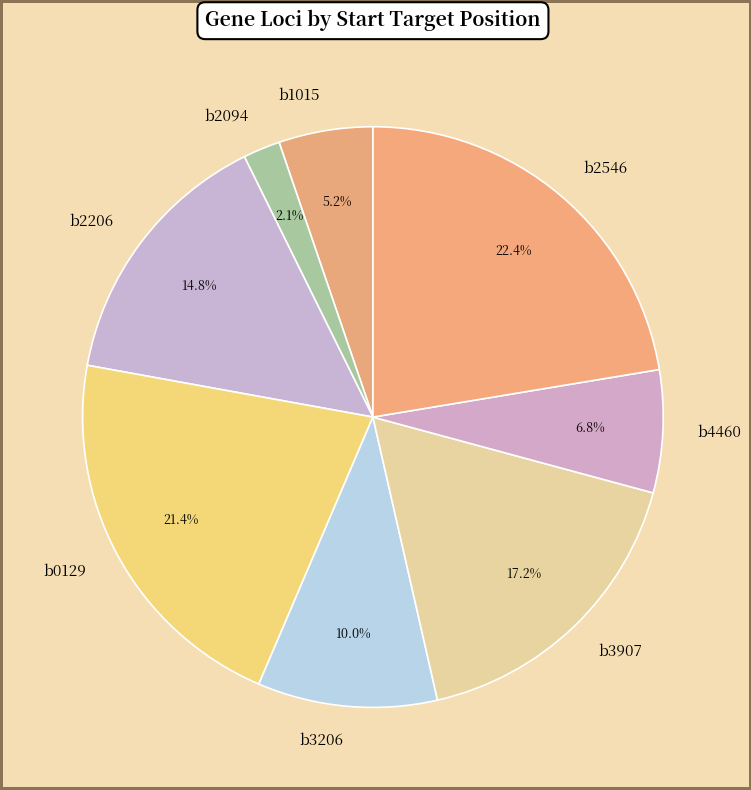

Does any single category account for the majority?

No